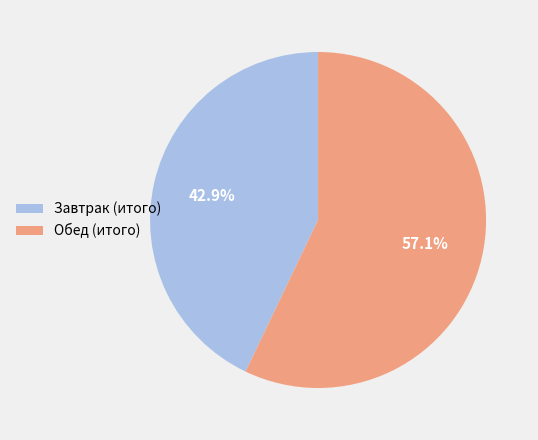

To the nearest percent, what is the average slice percentage?

50%